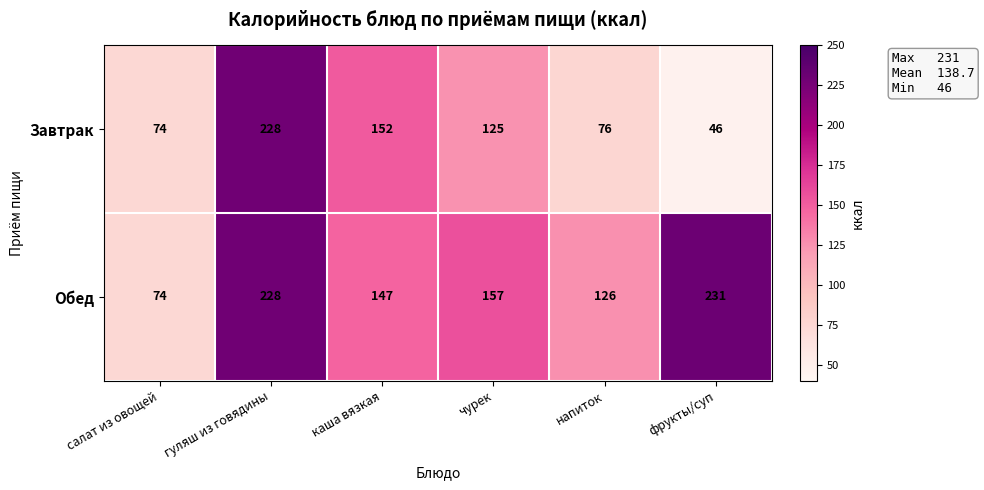

The Завтрак series shows 110 at салат из овощей. True or false?

False